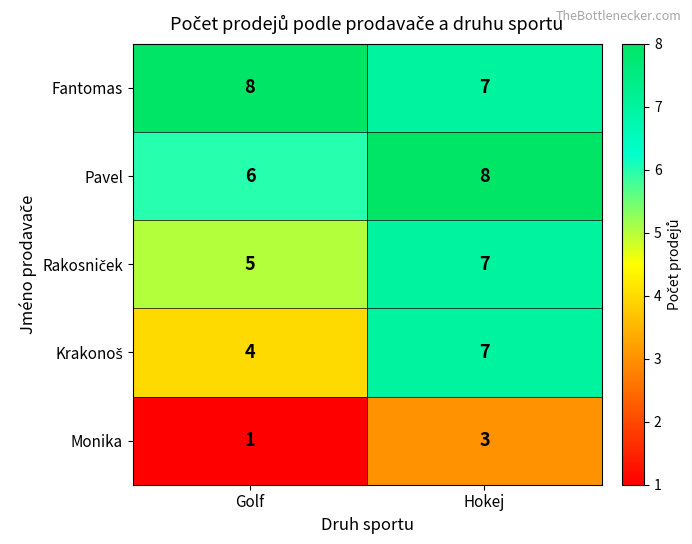

How many values in the Monika series are below 3?

1